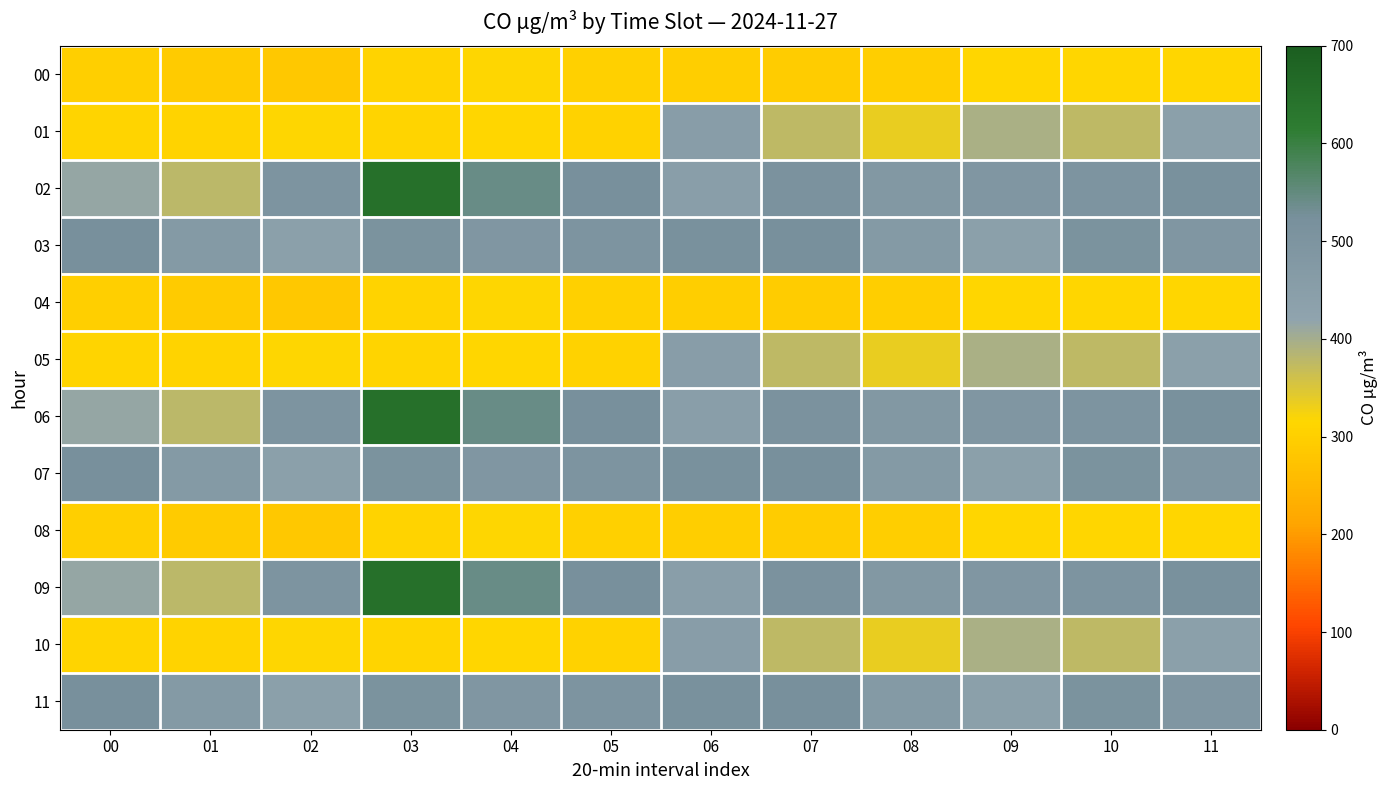

What is the maximum value shown in the chart?

649.4